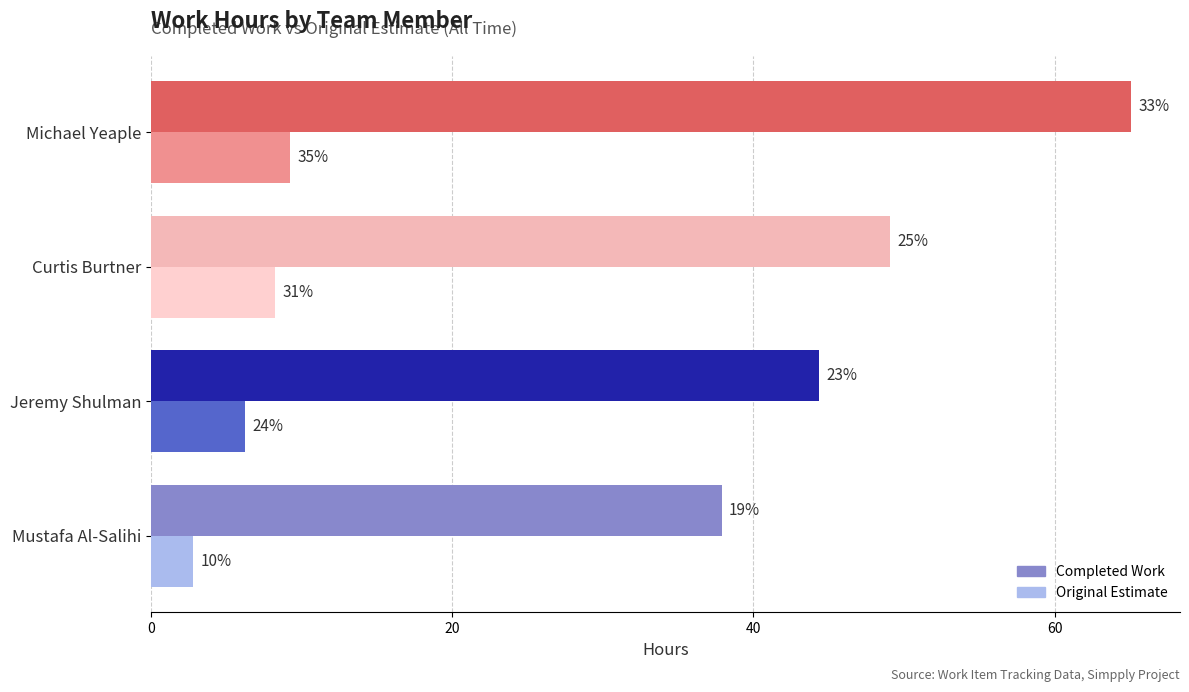

Are the bars grouped side by side (vs. stacked)?

Yes